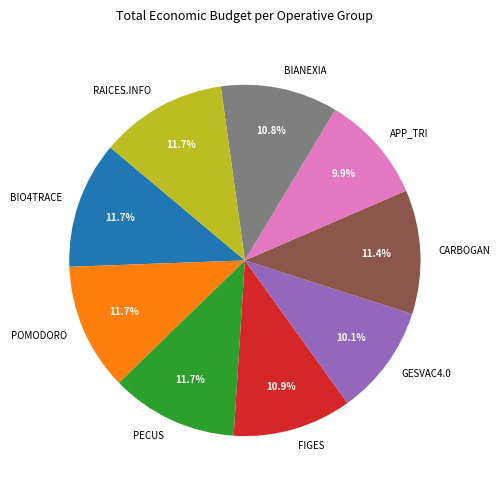

What portion of the pie excludes PECUS?

88.3%